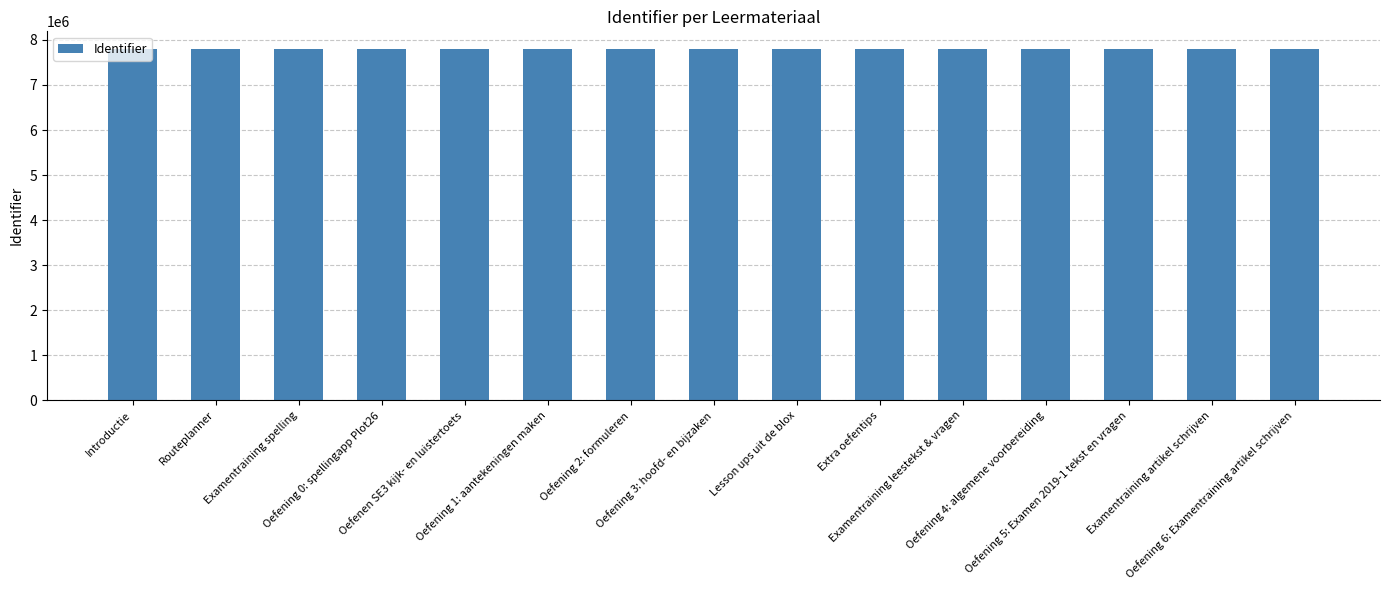

Approximately how many times larger is the value at Oefening 2: formuleren compared to Examentraining spelling?

1.0